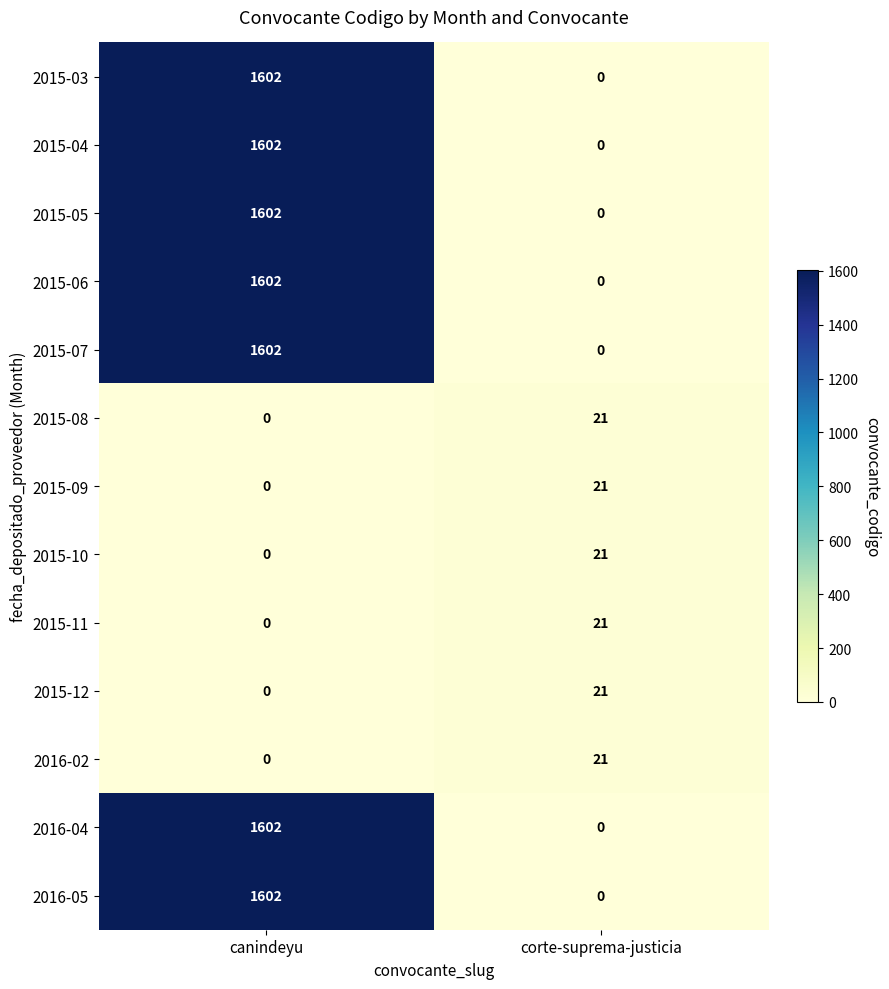

What value does the 2016-04 series have at canindeyu, to the nearest 100?

1600